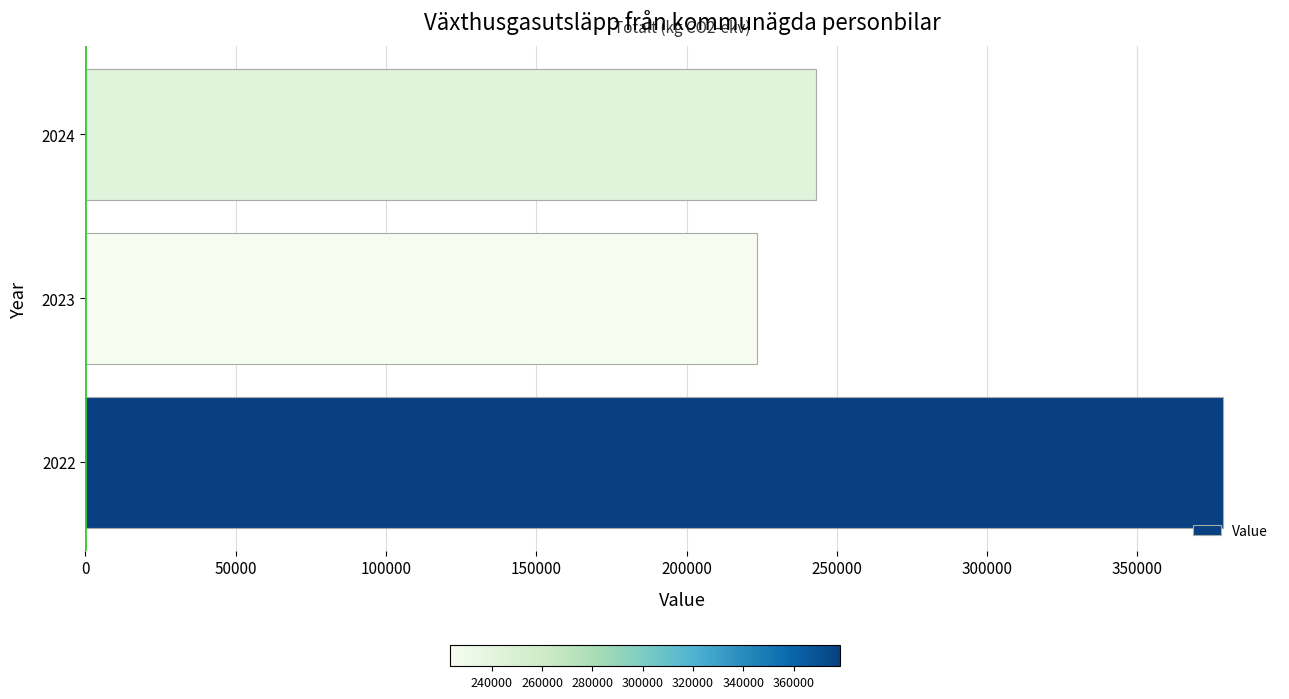

List the labels in order of value, smallest first.

2023, 2024, 2022